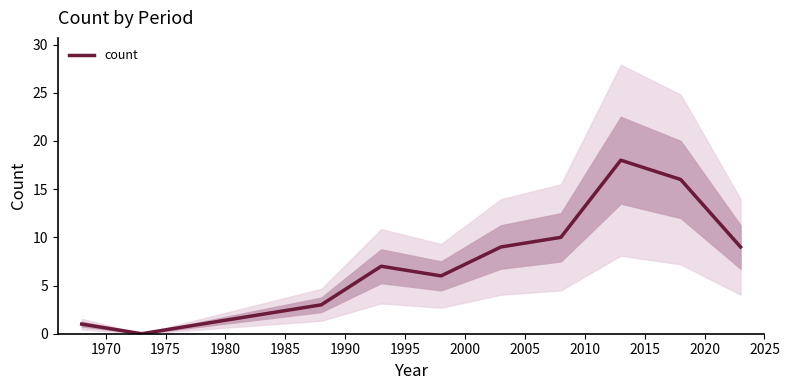

What is the maximum value for count?

18